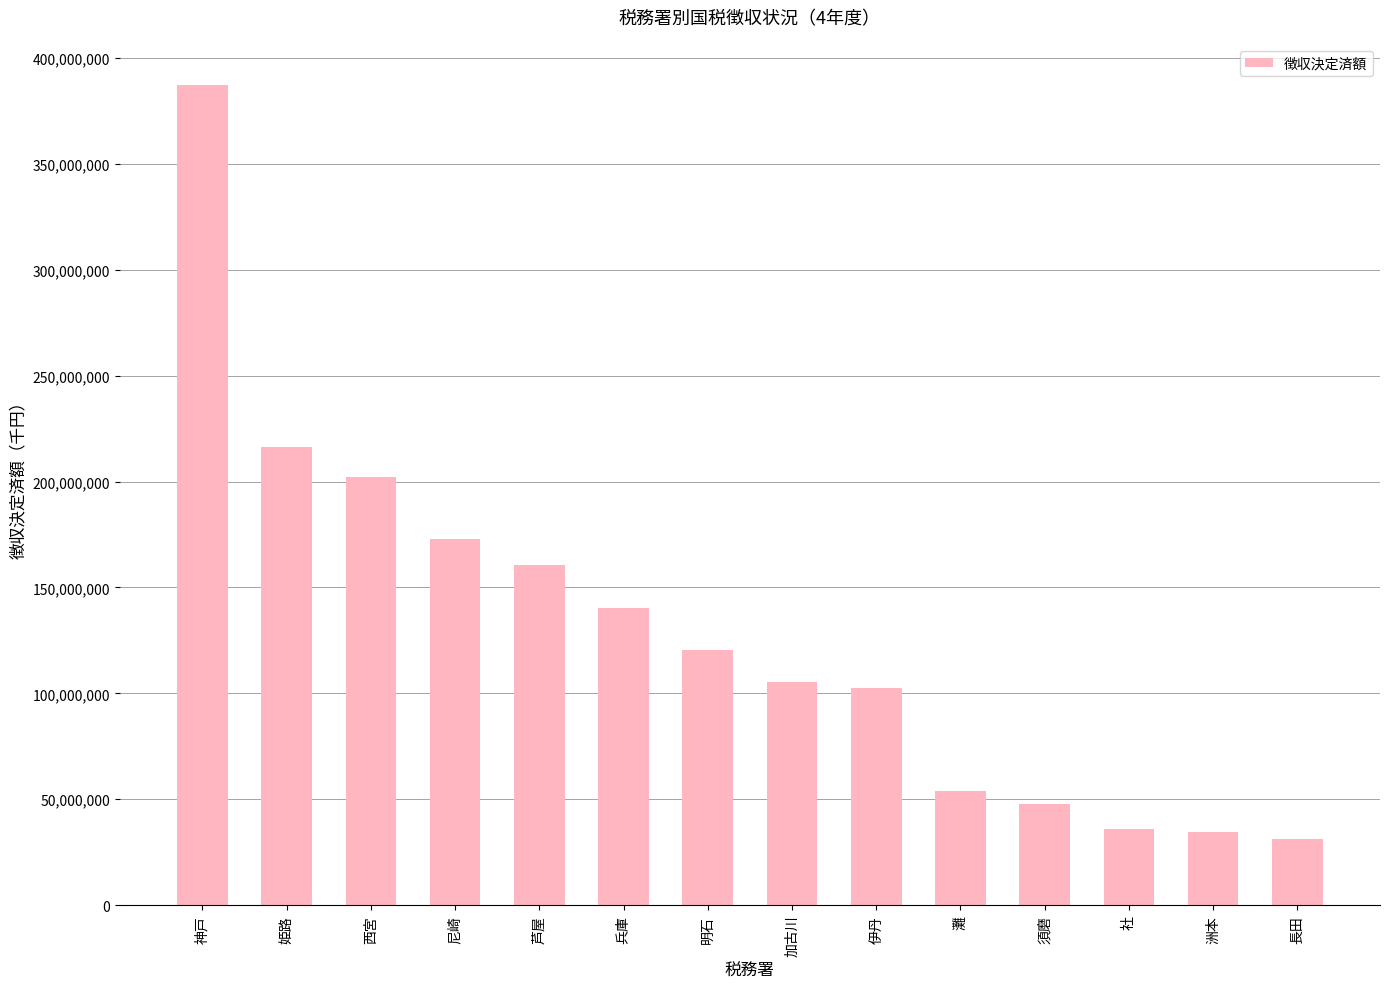

What is the difference between the maximum and second lowest values?

352785896